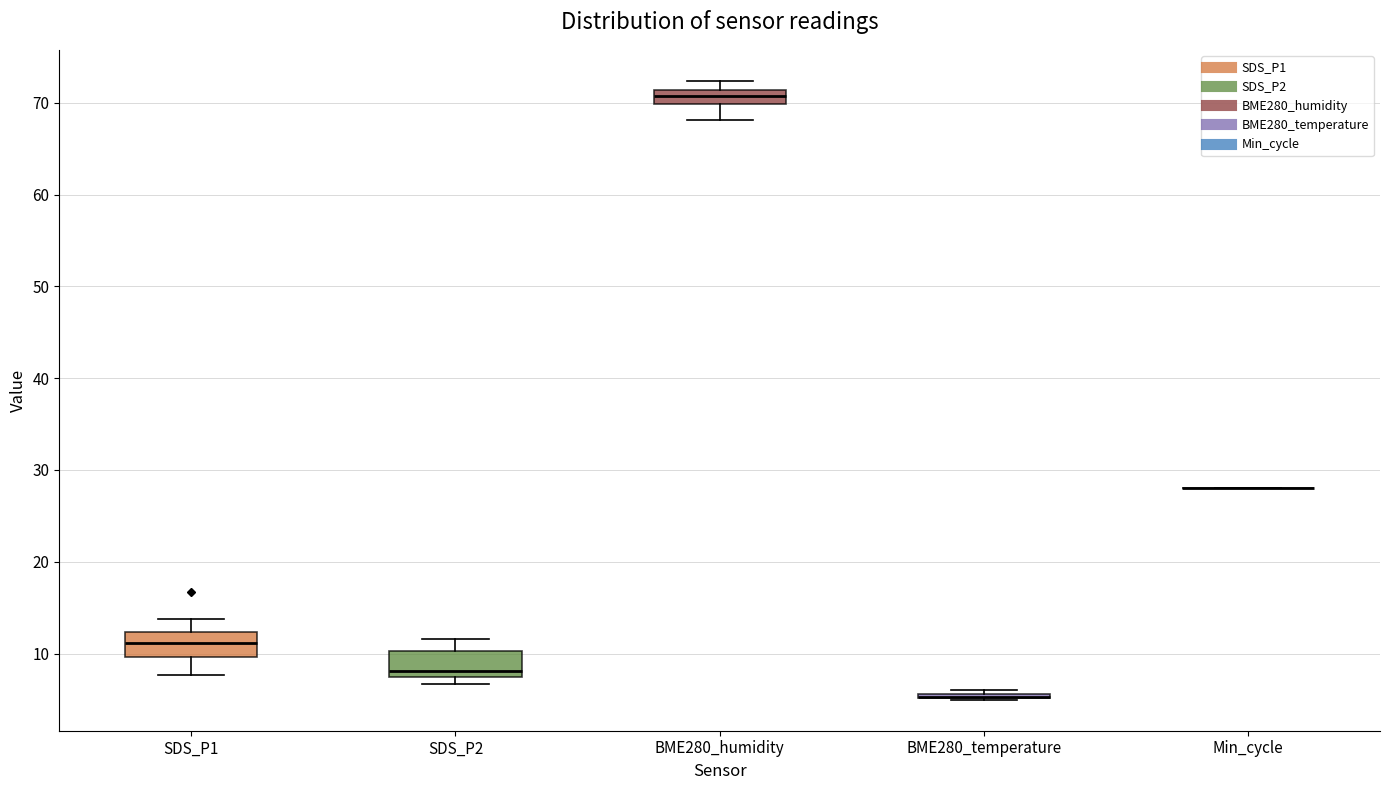

Reading left to right, read every box against the y-axis: the position of its median line, the range the box covers, and the ends of its whiskers. The values are not printed on the chart, so give them approximately, as read against the axis.

SDS_P1: median 11, box 10 to 12, whiskers 8 to 14
SDS_P2: median 8, box 7 to 10, whiskers 7 (just below the box's lower edge) to 12
BME280_humidity: median 71 (inside the box), box 70 to 71, whiskers 68 to 72
BME280_temperature: box collapsed to a line at 5, whiskers 5 to 6
Min_cycle: box collapsed to a line at 28, whiskers 28 to 28